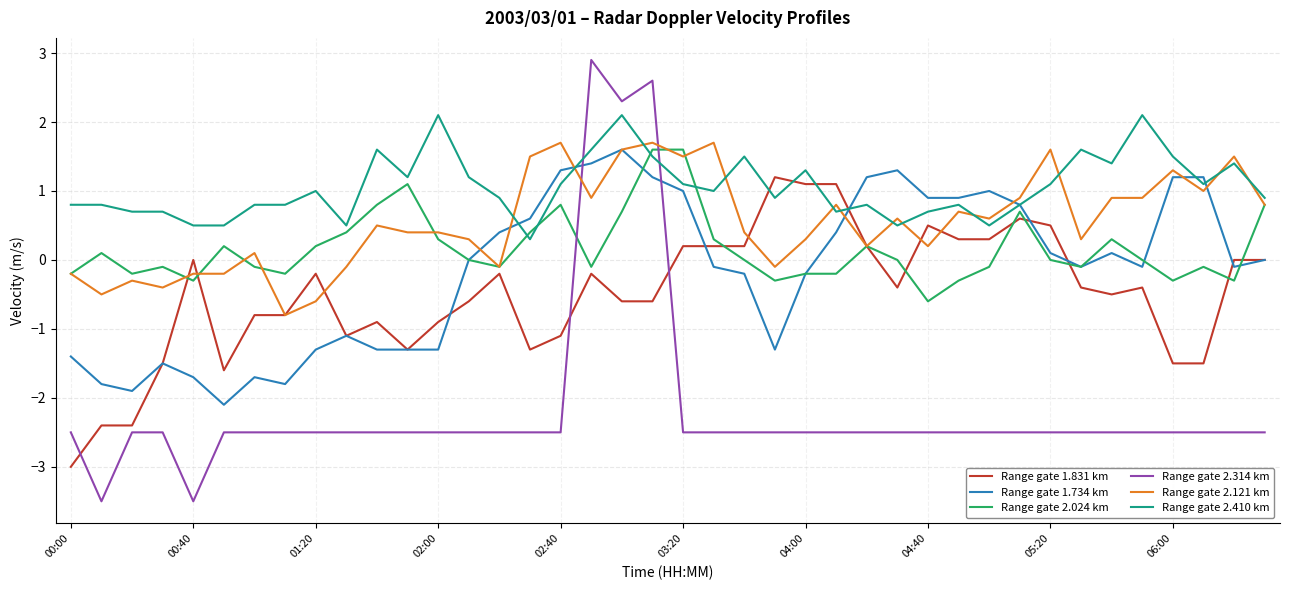

What is the maximum value shown in the chart?

2.9